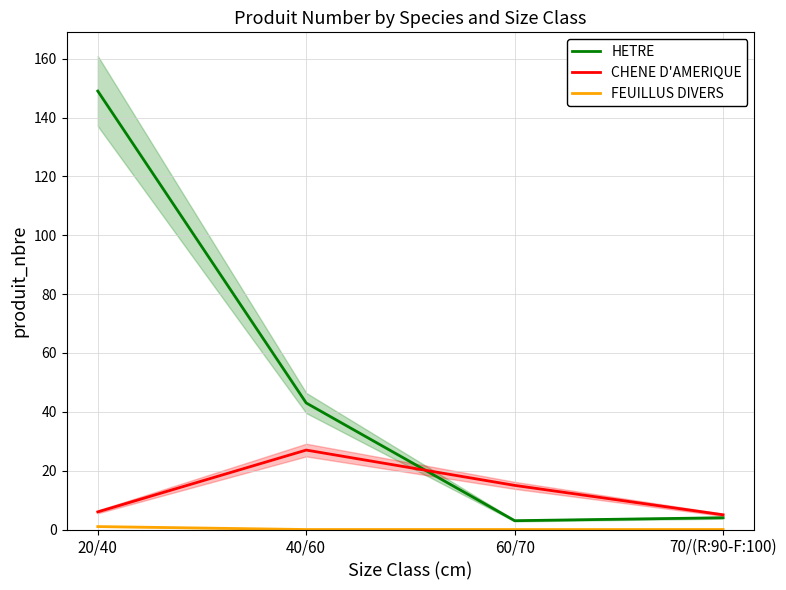

Where is the first local maximum for CHENE D'AMERIQUE?

40/60